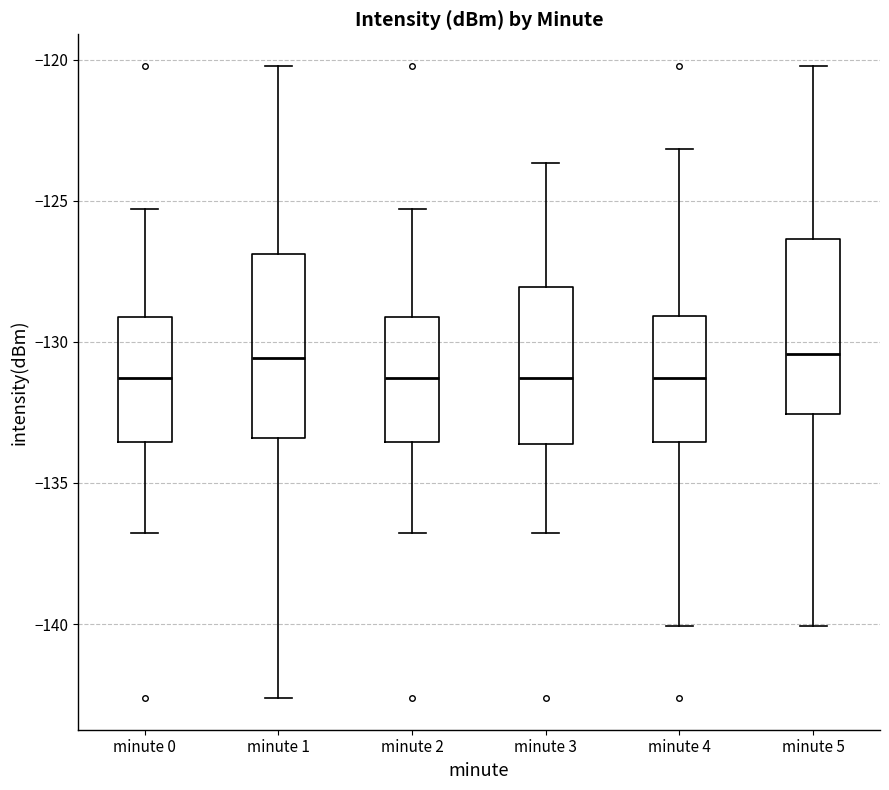

Reading left to right, transcribe this box plot: for each box, give where its median line is, the range the box spans, and where its two whiskers end, as read against the y-axis. The values are not printed on the chart, so give them approximately, as read against the axis.

minute 0: median -131.5, box -133.5 to -129.0, whiskers -137.0 to -125.5
minute 1: median -130.5, box -133.5 to -127.0, whiskers -142.5 to -120.0
minute 2: median -131.5, box -133.5 to -129.0, whiskers -137.0 to -125.5
minute 3: median -131.5, box -133.5 to -128.0, whiskers -137.0 to -123.5
minute 4: median -131.5, box -133.5 to -129.0, whiskers -140.0 to -123.0
minute 5: median -130.5, box -132.5 to -126.5, whiskers -140.0 to -120.0